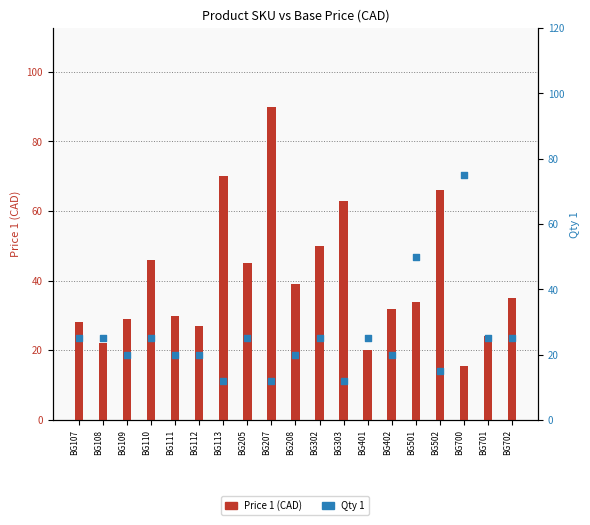

What are all the series names shown in the legend?

Price 1 (CAD), Qty 1